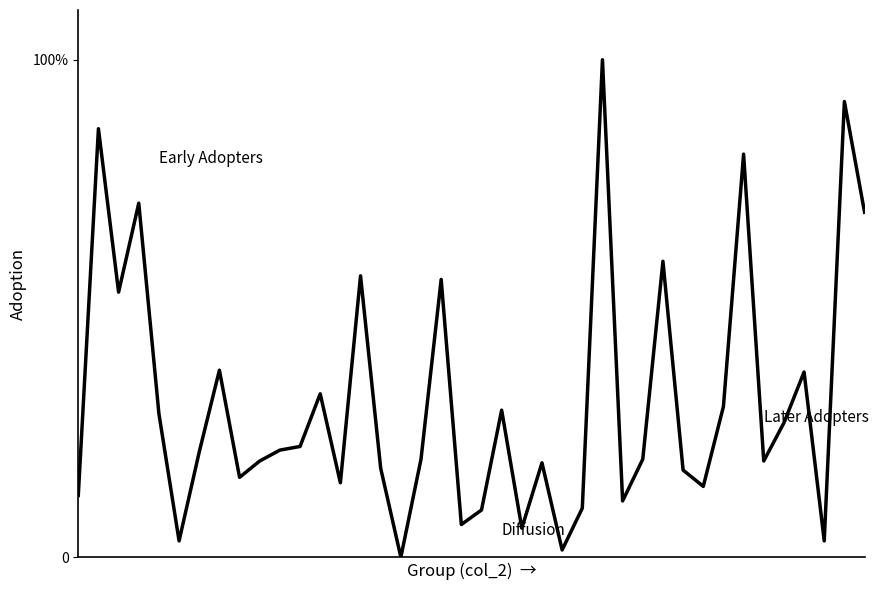

Does the chart have visible grid lines?

No